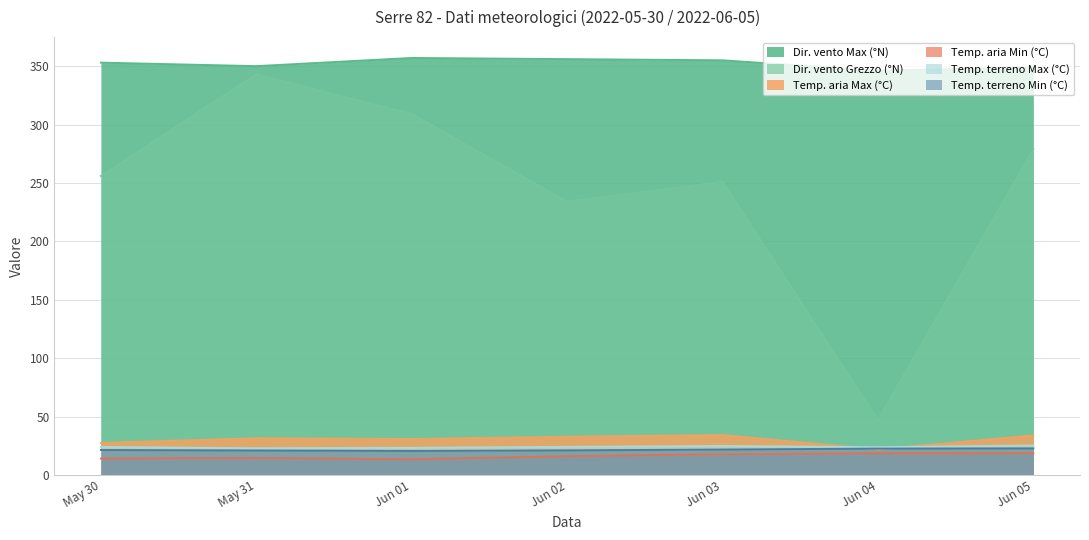

True or false: Dir. vento Max (°N) and Temp. terreno Min (°C) intersect in this chart.

False